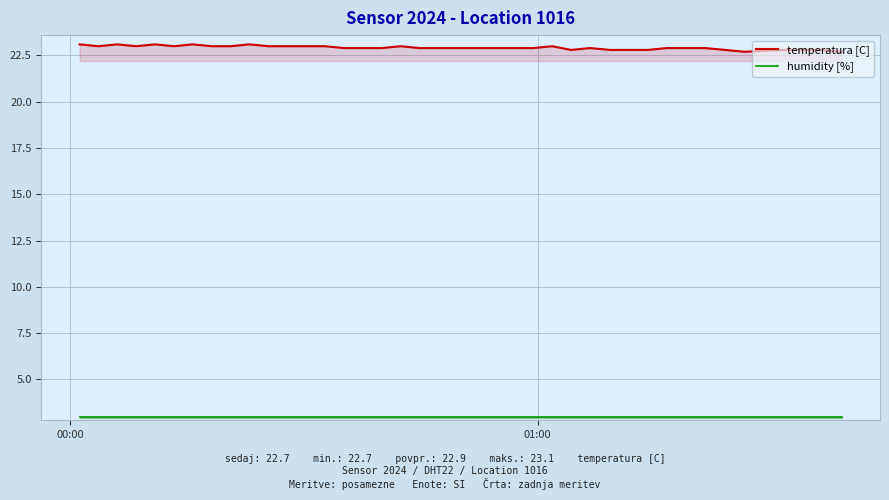

What is the lowest value of the temperatura [C] series?

22.7